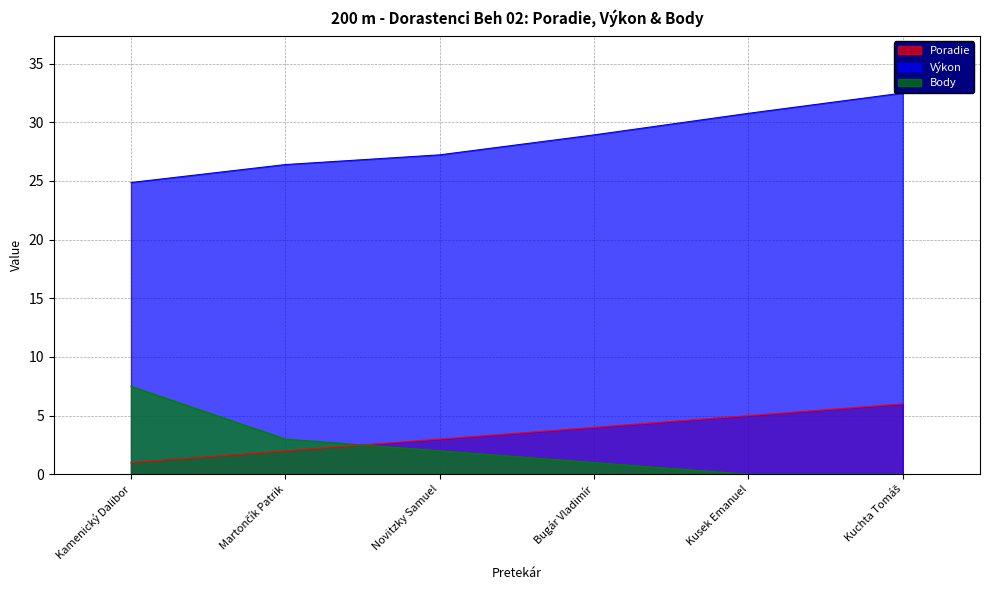

How many data points in Poradie are above 4?

2